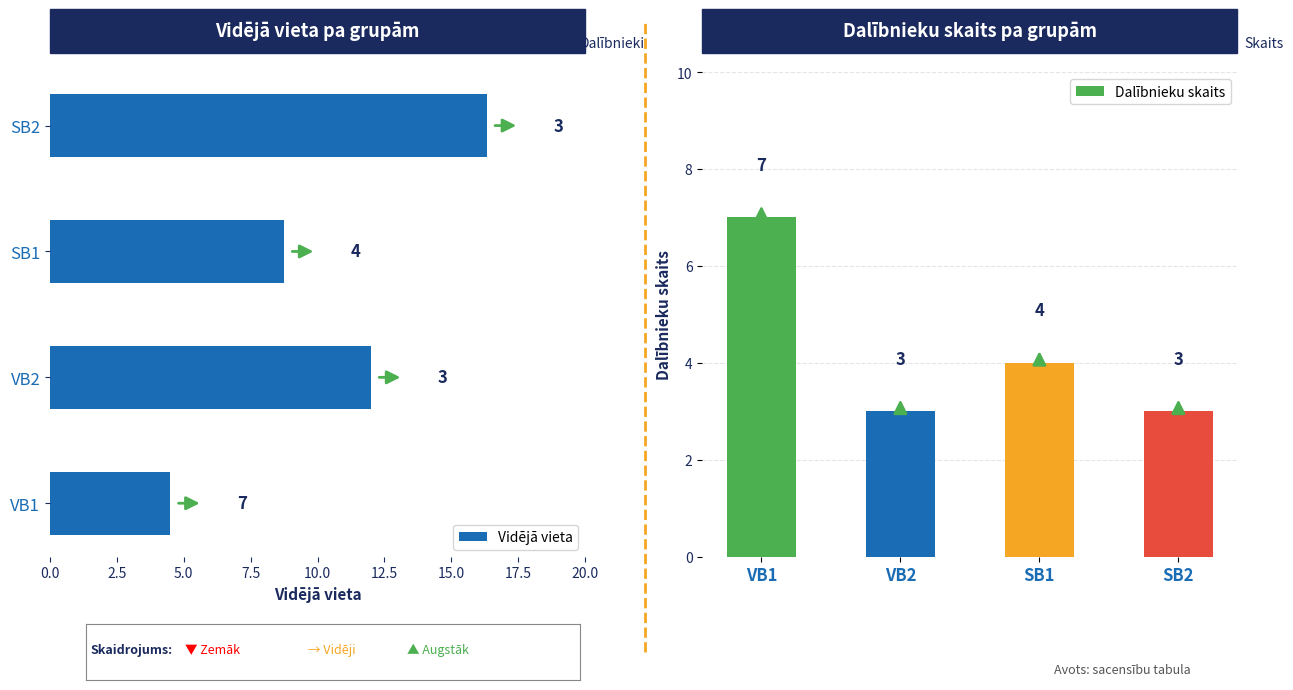

How many series are shown in this chart?

2